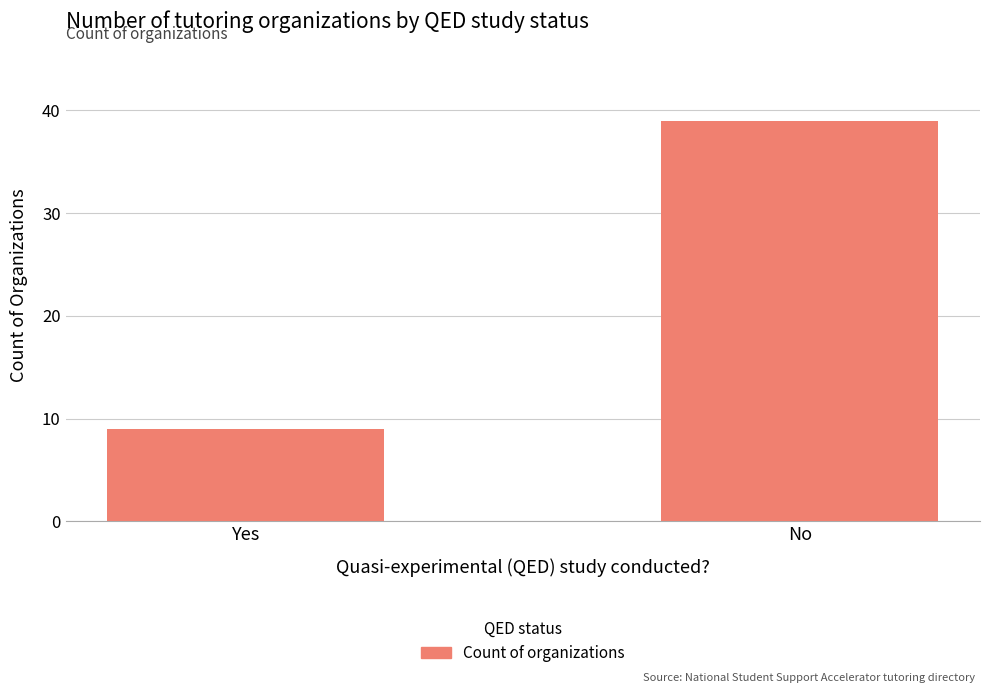

The value at Yes is 9. True or false?

True